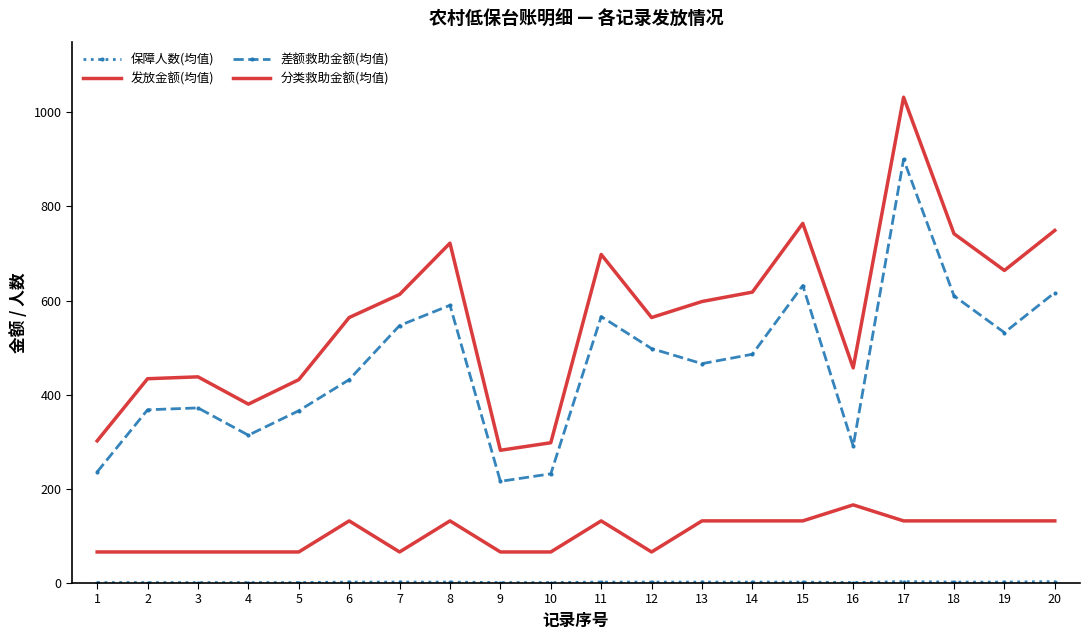

At which label does 分类救助金额(均值) first exceed 132?

16